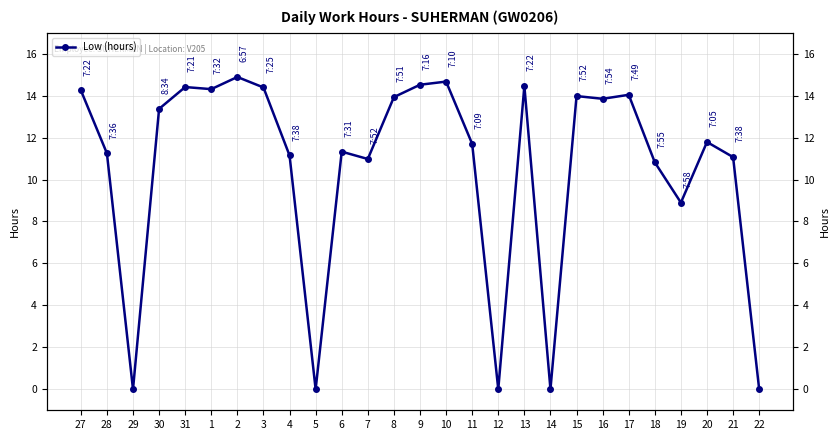

How many points are higher than both their immediate neighbors (excluding endpoints)?

8